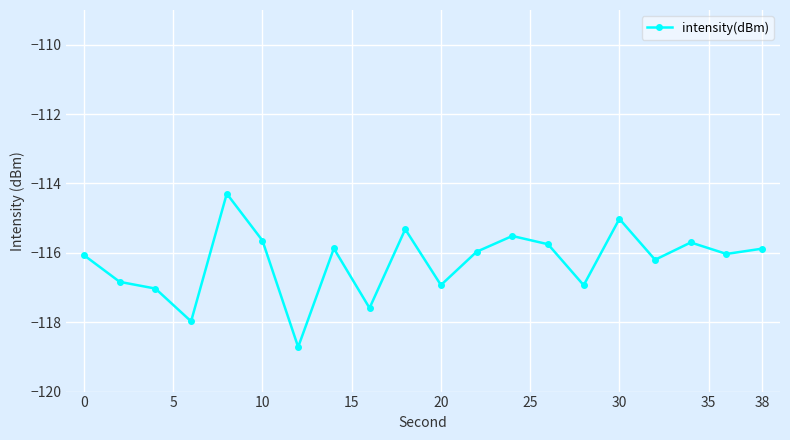

How many lines are shown in the chart?

1